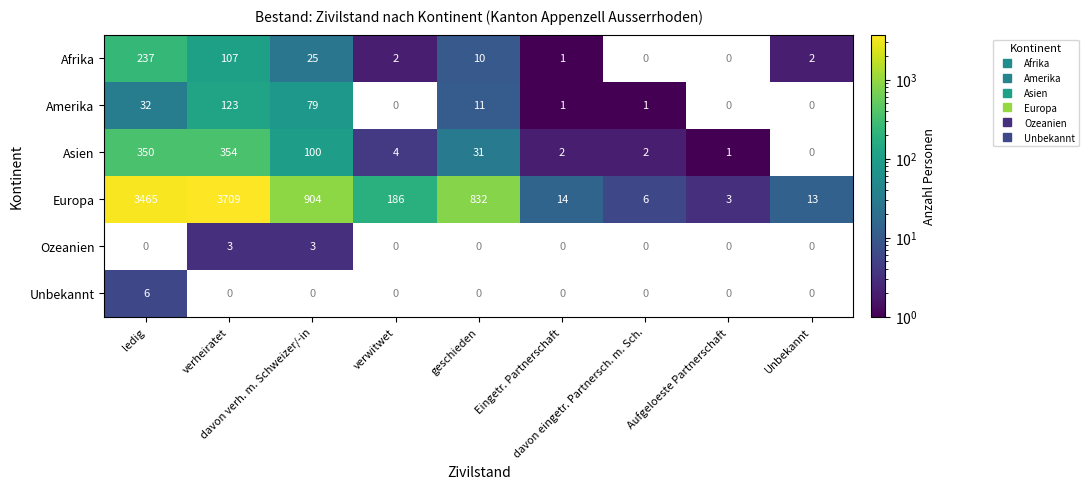

What is the sum of all Europa values?

9132.0